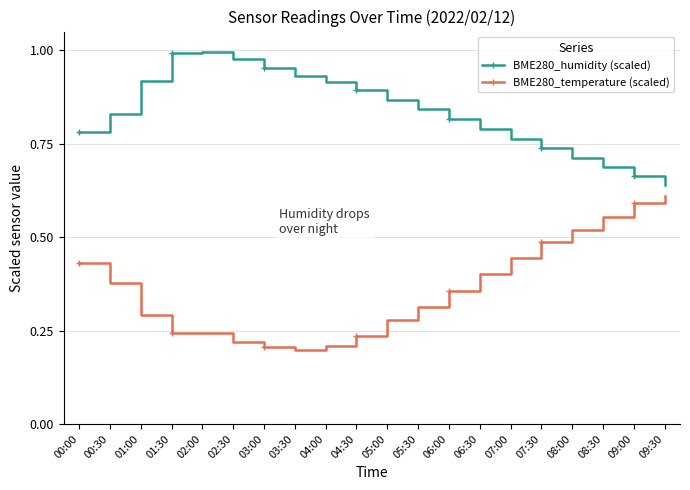

What is the label of the 12th point from the left?

05:30